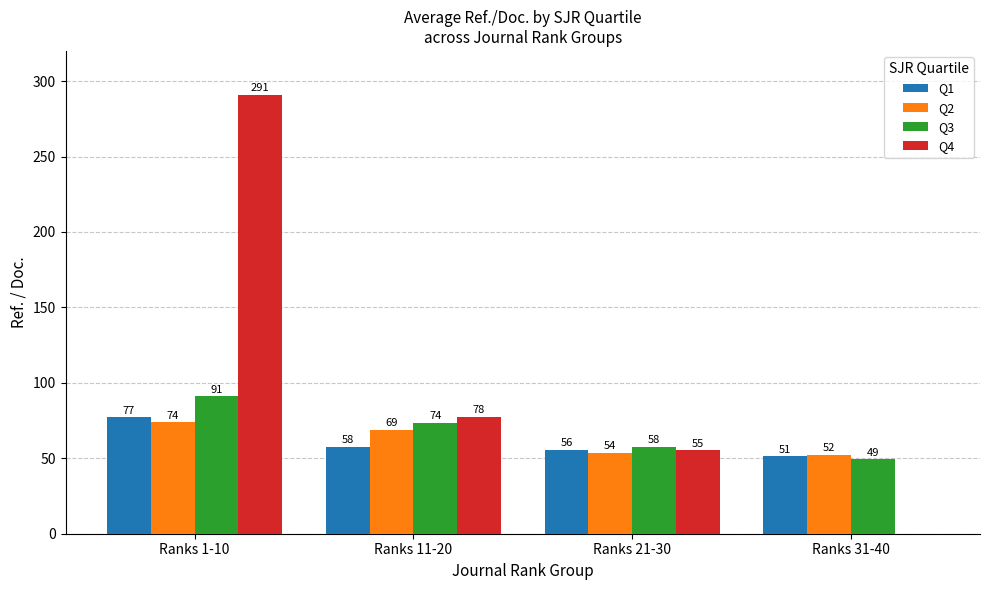

At which category is the sum across all series the highest?

Ranks 1-10